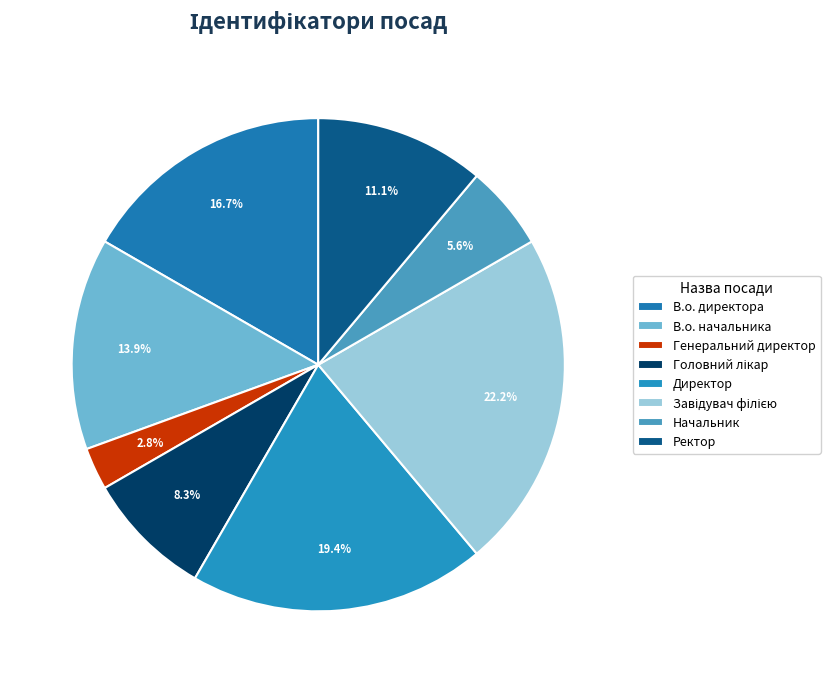

What is the smallest slice in the pie chart?

Генеральний директор